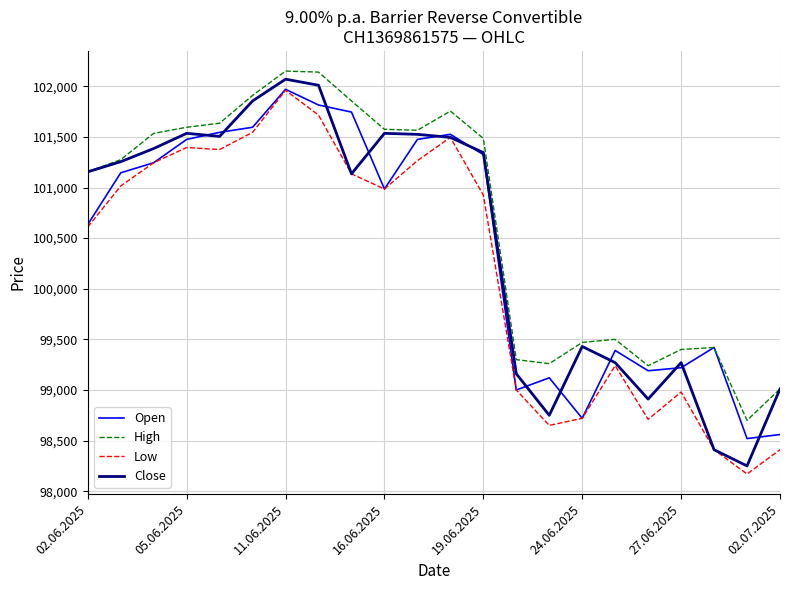

True or false: Low and High intersect in this chart.

False